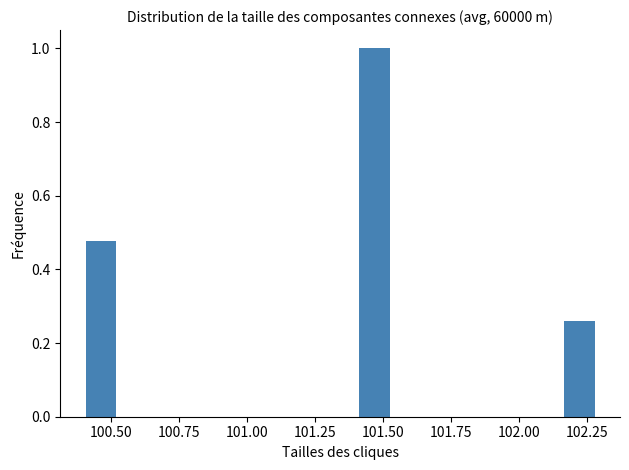

Around what value on the x-axis is the tallest bar? Give the approximate position of its centre, as read against the axis.

101.45